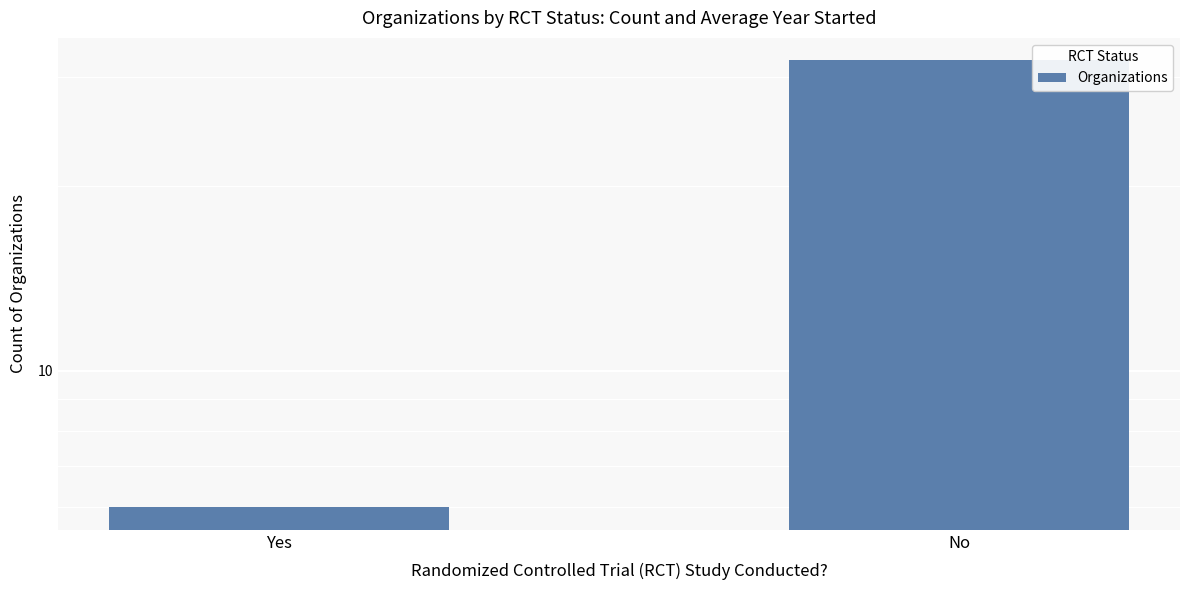

Reading left to right, extract all data points from this chart.

6	32